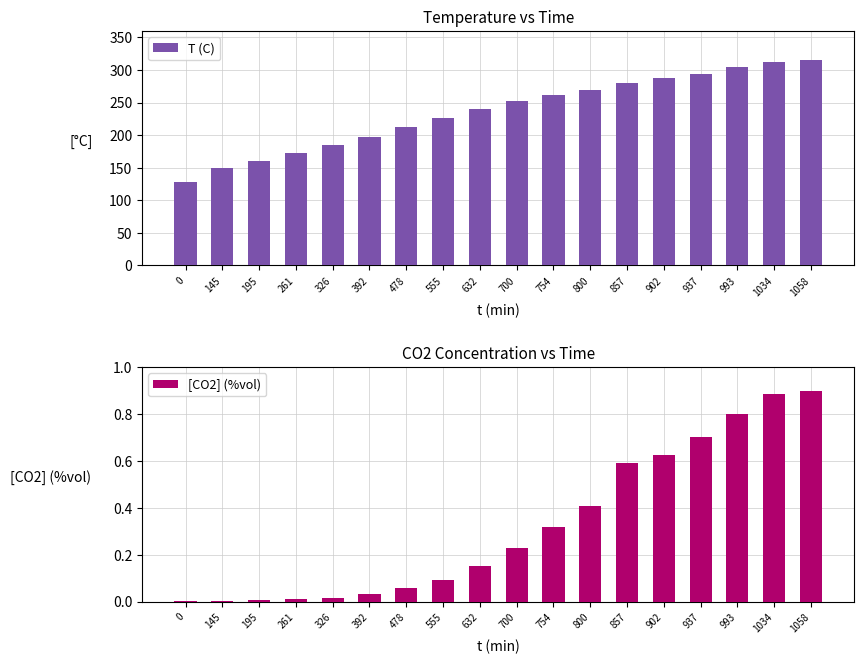

What is the greatest value displayed?

316.0